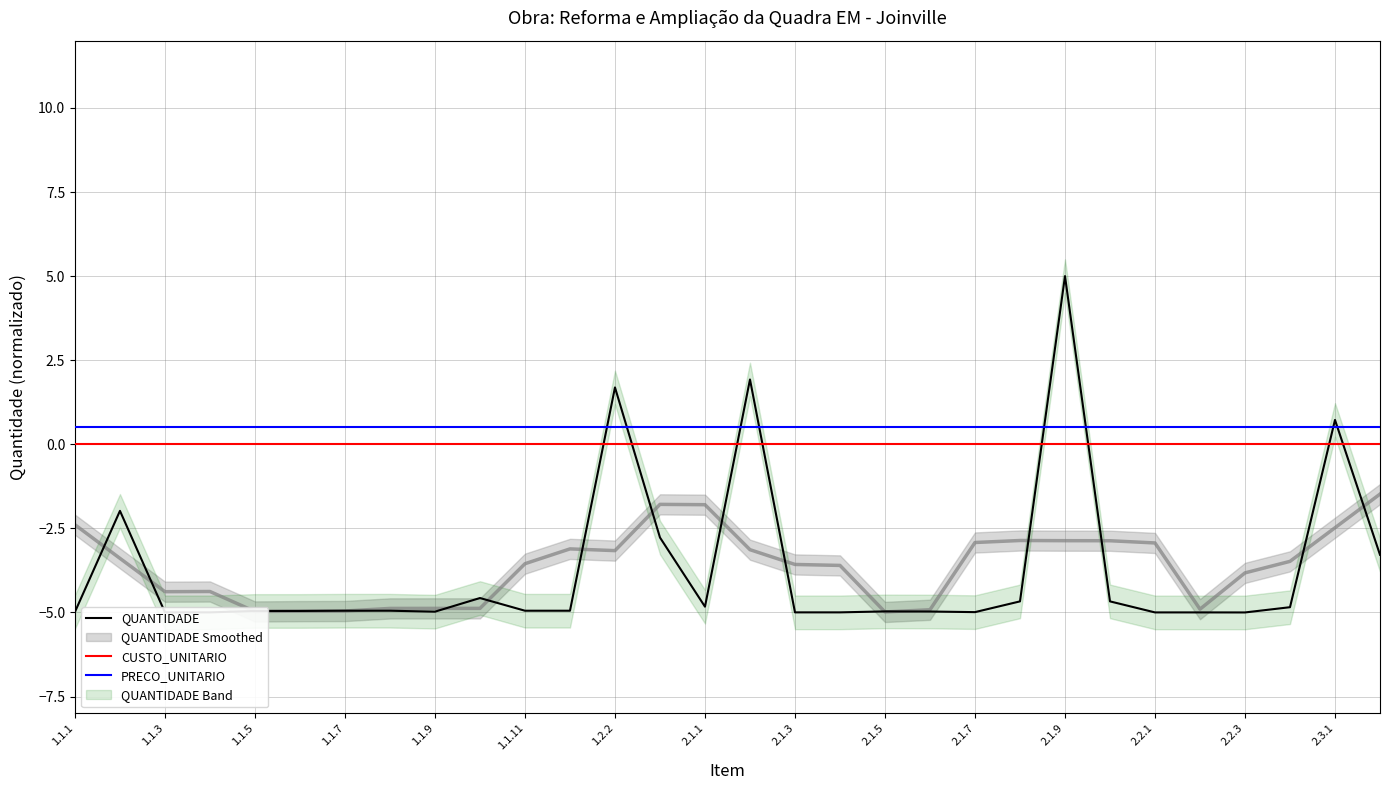

What is the maximum value for QUANTIDADE?

5.0